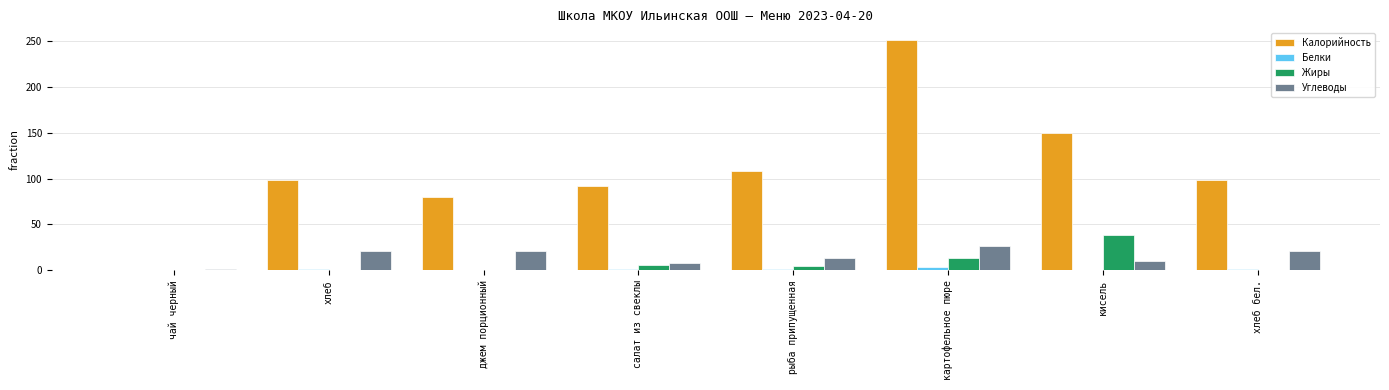

At which category is the sum across all series the highest?

картофельное пюре